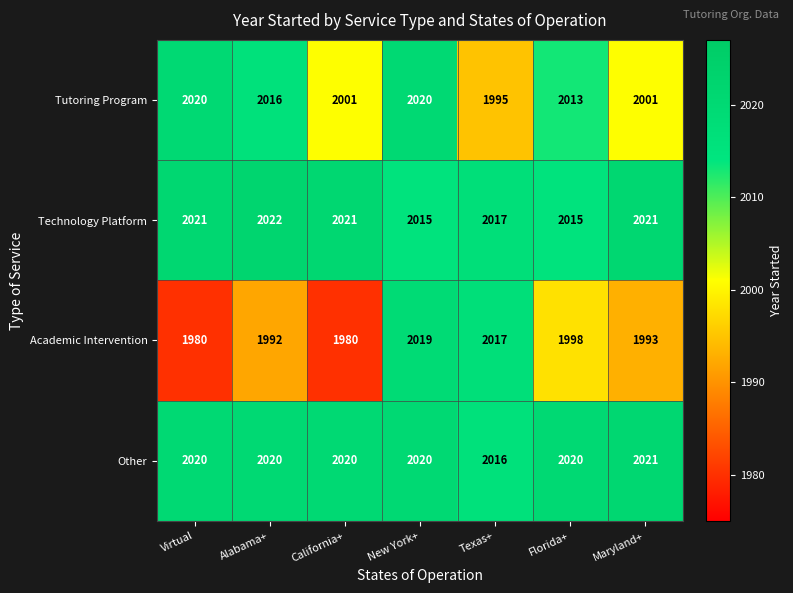

Reading left to right, what are all the values shown in this chart?

Tutoring Program: Virtual=2020	Alabama+=2016	California+=2001	New York+=2020	Texas+=1995	Florida+=2013	Maryland+=2001
Technology Platform: Virtual=2021	Alabama+=2022	California+=2021	New York+=2015	Texas+=2017	Florida+=2015	Maryland+=2021
Academic Intervention: Virtual=1980	Alabama+=1992	California+=1980	New York+=2019	Texas+=2017	Florida+=1998	Maryland+=1993
Other: Virtual=2020	Alabama+=2020	California+=2020	New York+=2020	Texas+=2016	Florida+=2020	Maryland+=2021